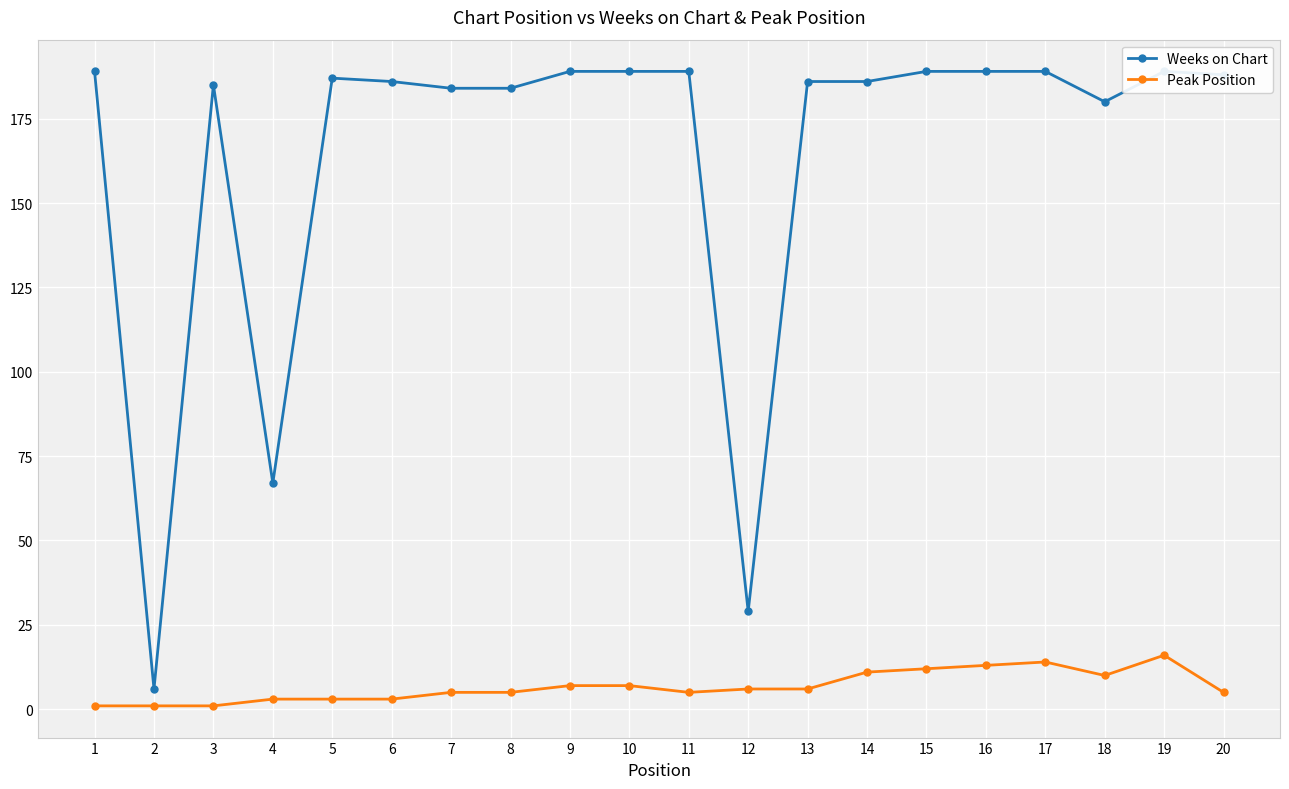

At which category is the sum across all series the highest?

19